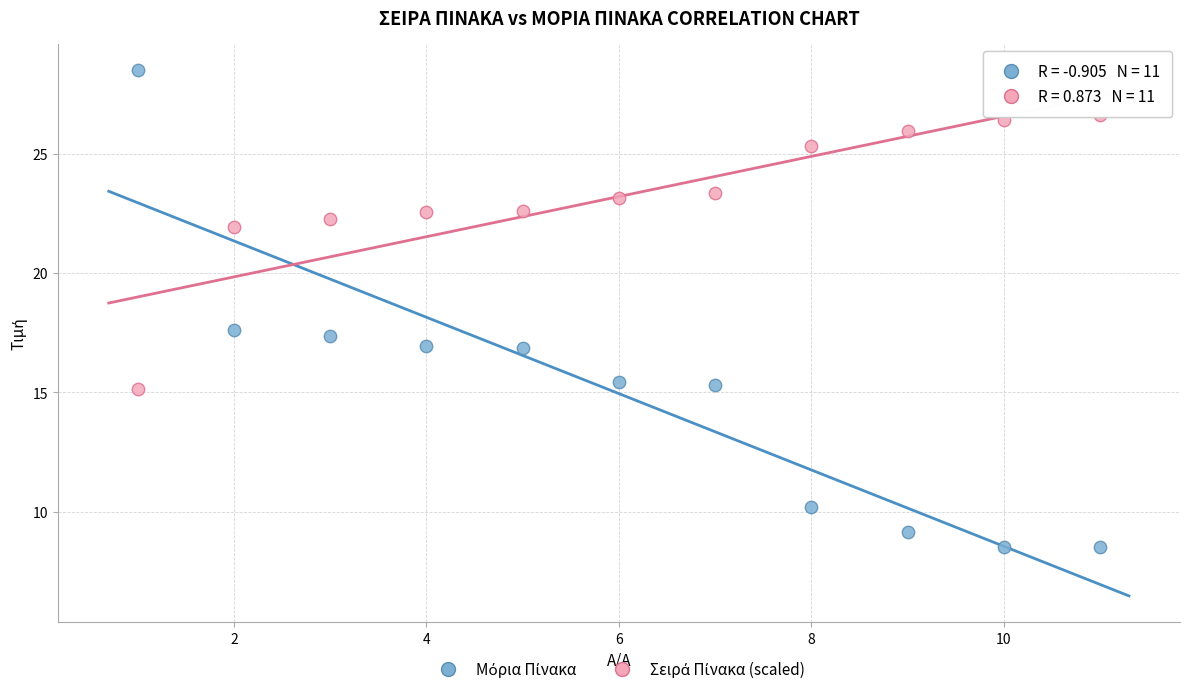

What is the X range (max minus min) for the scatter plot?

10.0